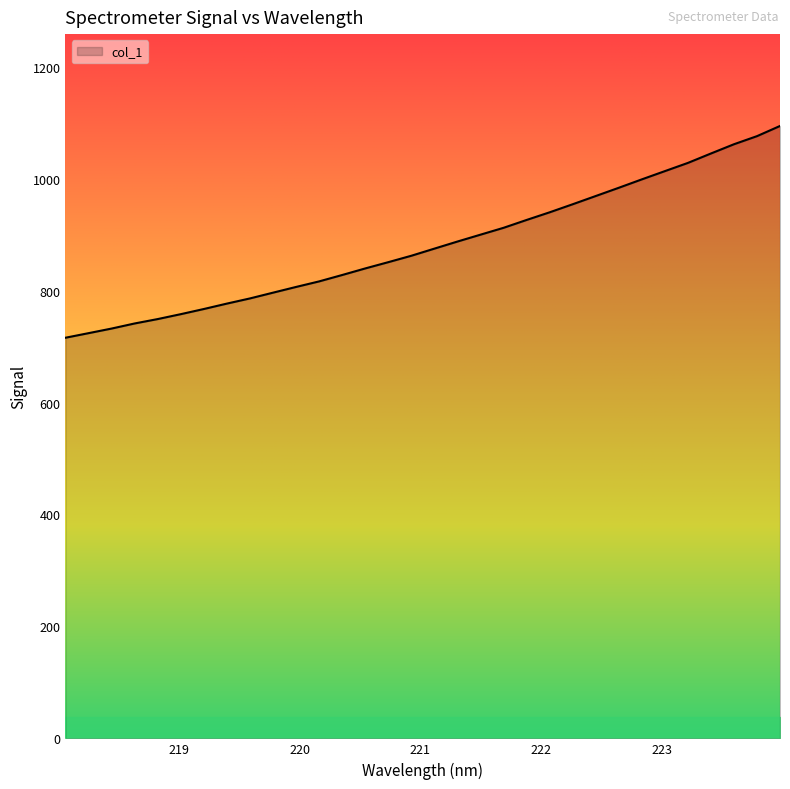

How many values are below 874?

16